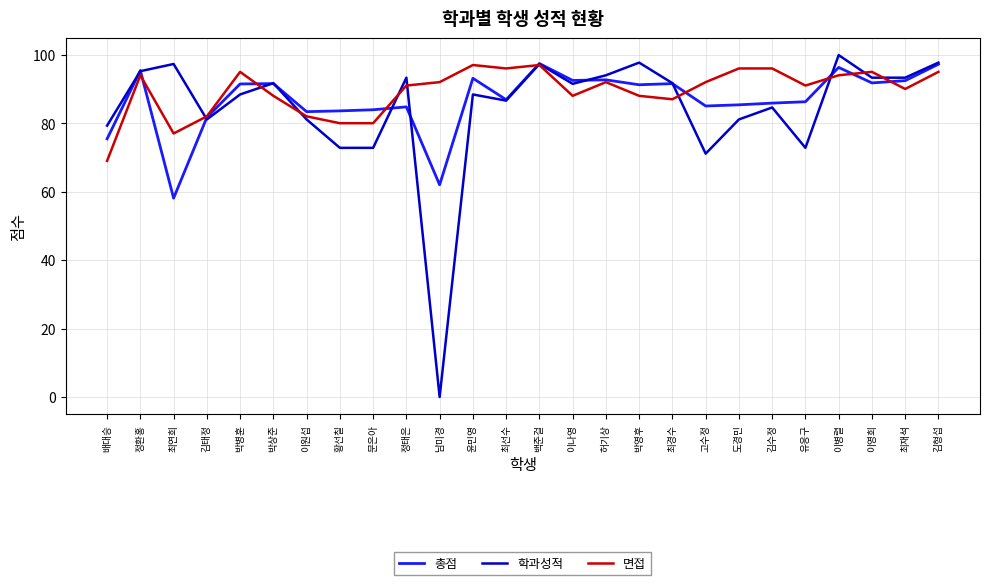

What is the sum of all 면접 values?

2324.0